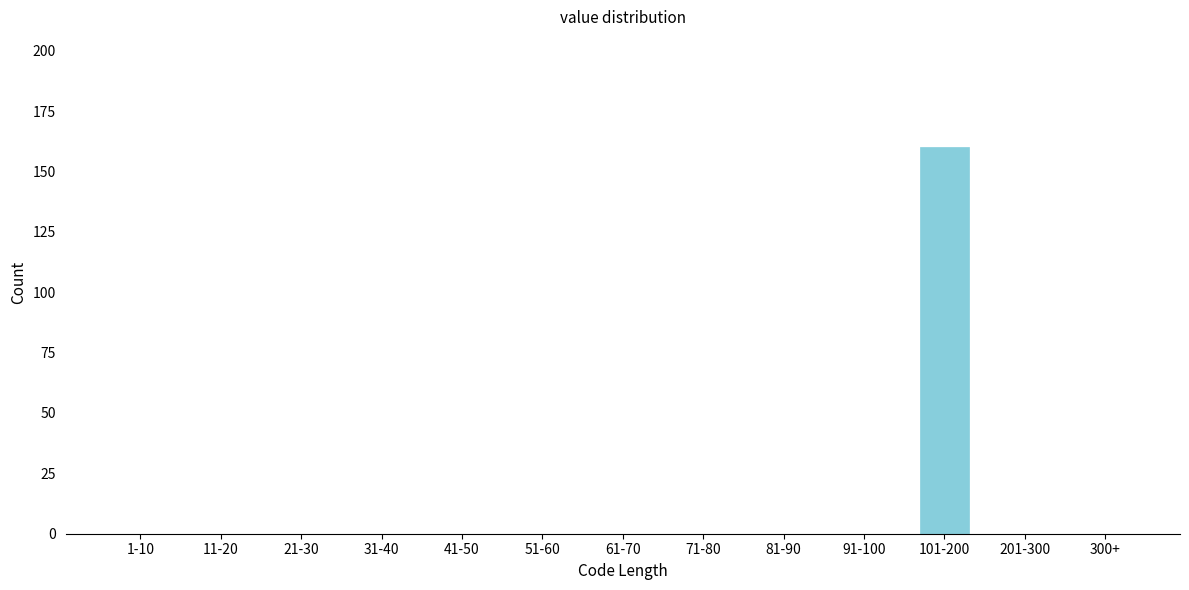

Reading left to right, extract all data points from this chart.

1-10=0	11-20=0	21-30=0	31-40=0	41-50=0	51-60=0	61-70=0	71-80=0	81-90=0	91-100=0	101-200=160	201-300=0	300+=0